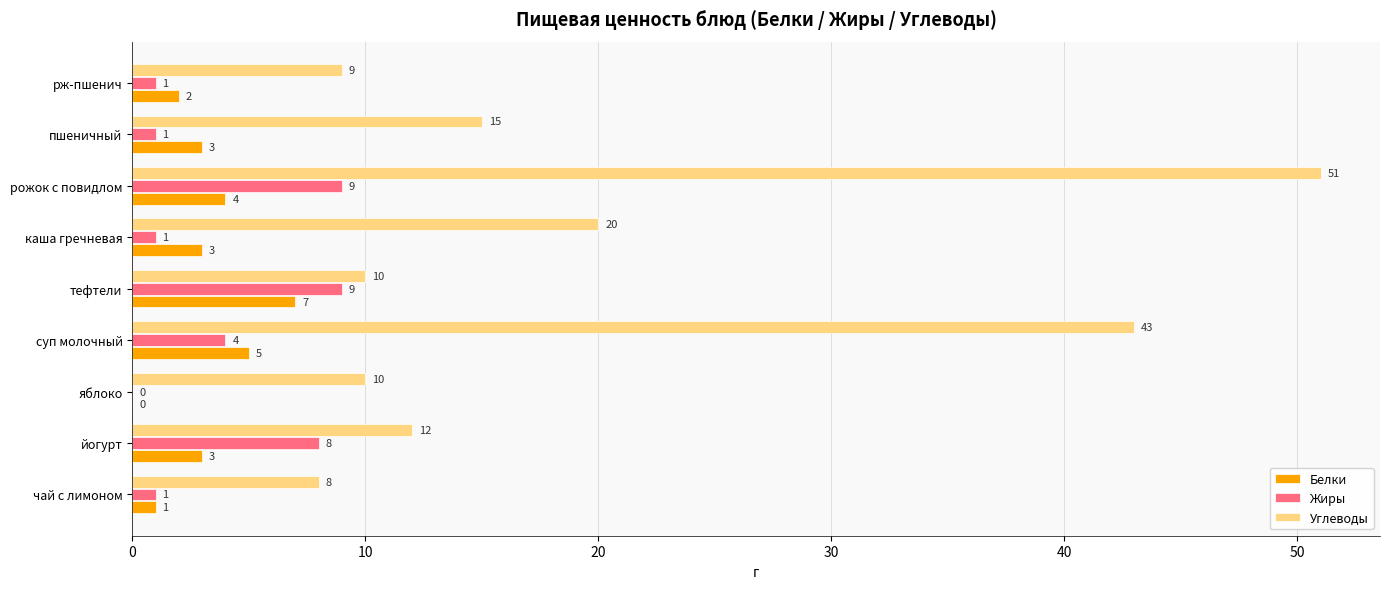

True or false: Белки has a value of 9 at тефтели.

False